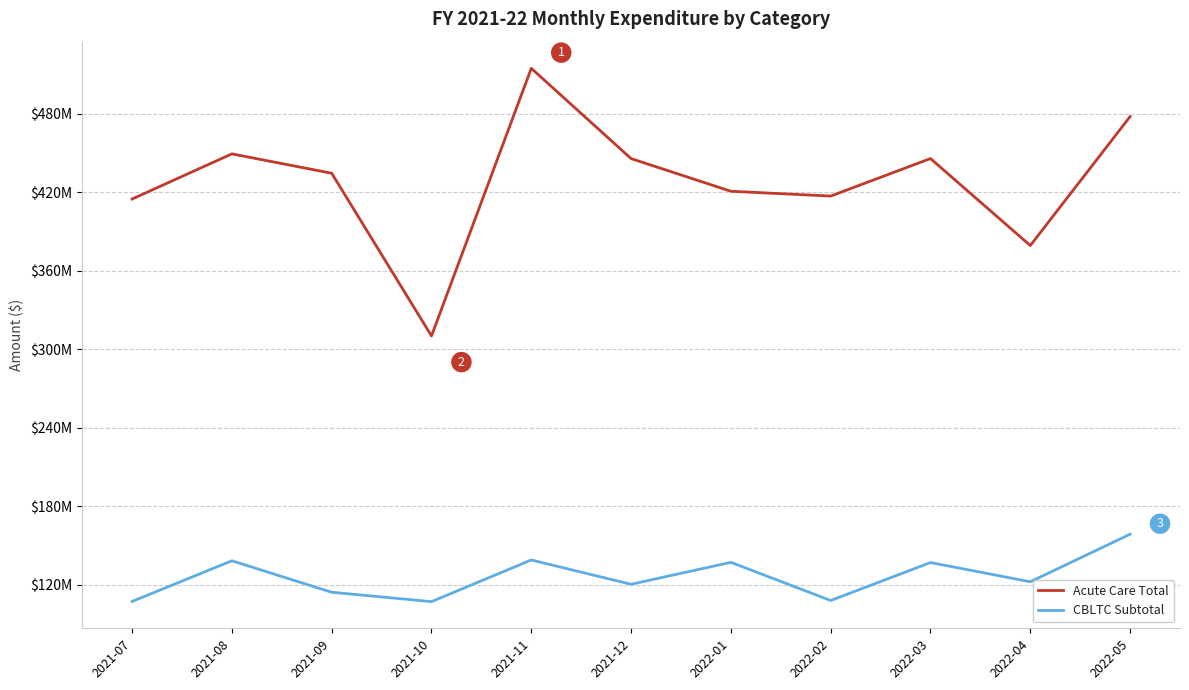

Between 2021-07 and 2021-10, which series saw the biggest shift?

Acute Care Total